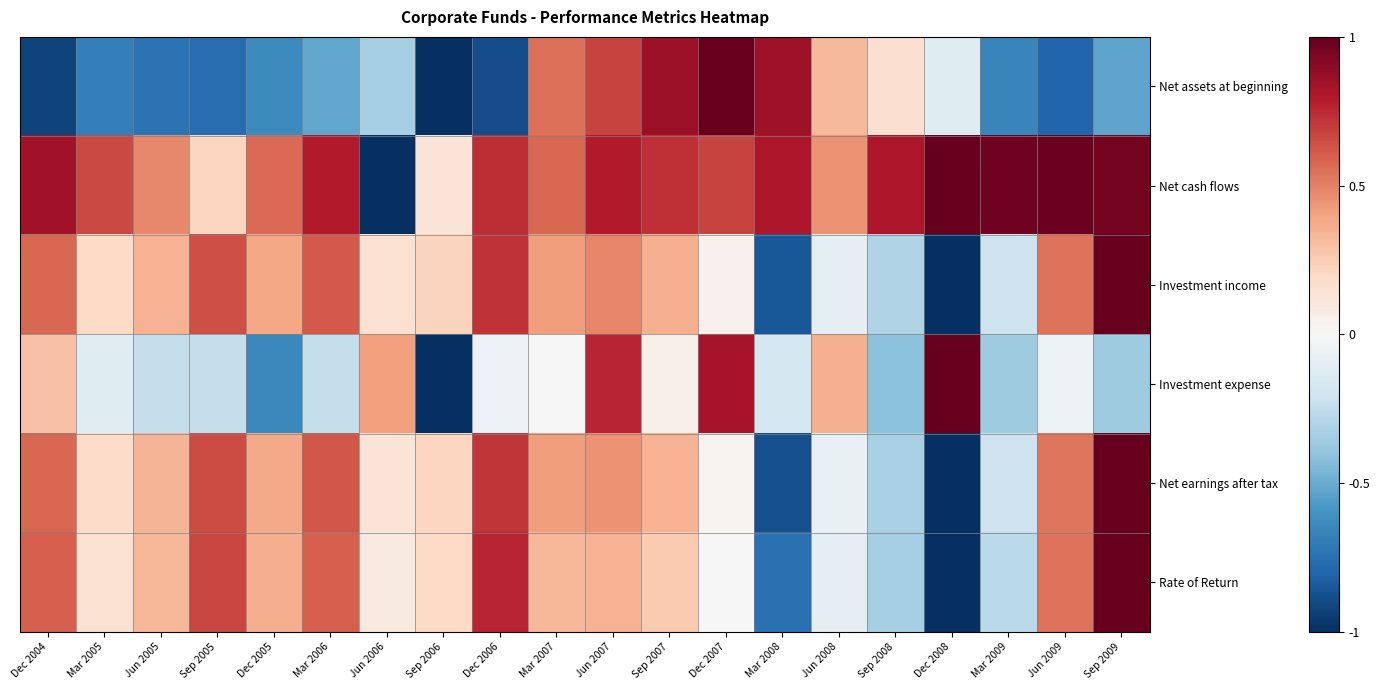

Which has a higher value, Jun 2006 or Sep 2008?

Sep 2008